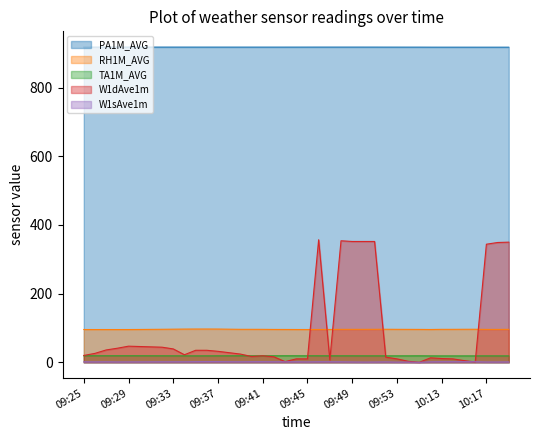

What is the label of the 36th point from the left?

10:16